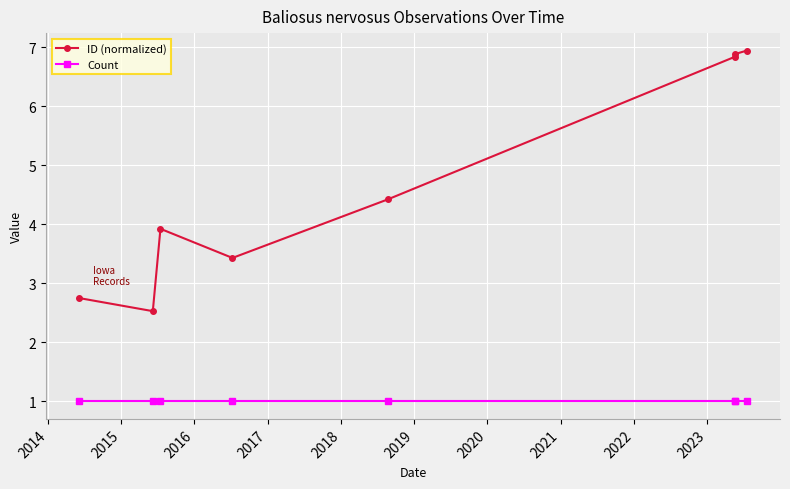

What is the highest value of the Count series?

1.0